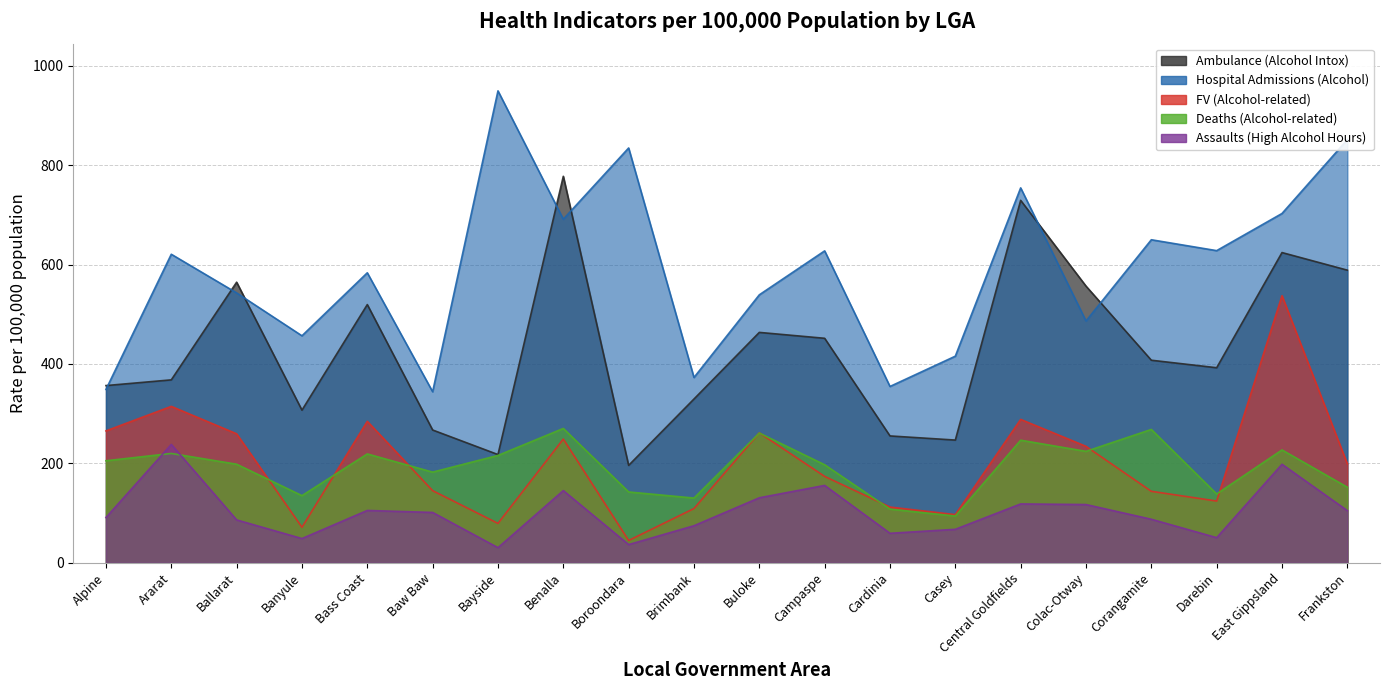

At which label does Assaults (High Alcohol Hours) first exceed 101?

Ararat